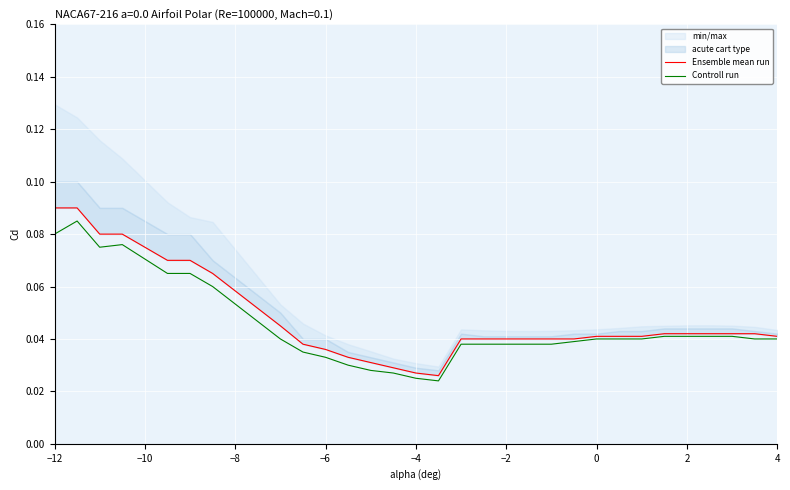

Is this an area chart (filled region under the line)?

No